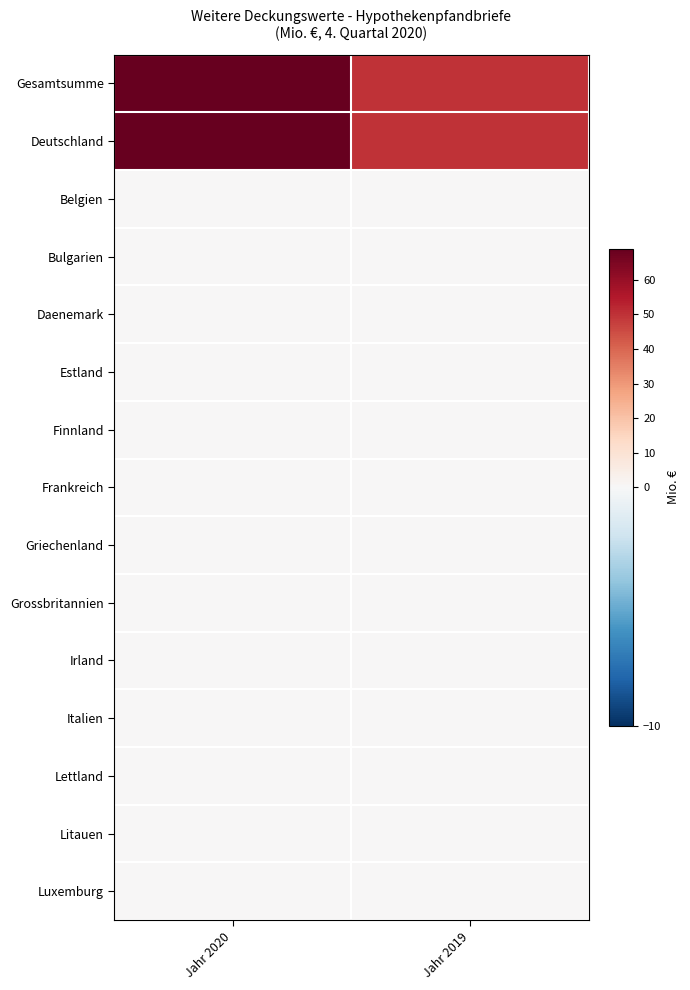

Reading left to right, list all the values displayed in this chart.

Gesamtsumme: Jahr 2020=69	Jahr 2019=50
Deutschland: Jahr 2020=69	Jahr 2019=50
Belgien: Jahr 2020=0	Jahr 2019=0
Bulgarien: Jahr 2020=0	Jahr 2019=0
Daenemark: Jahr 2020=0	Jahr 2019=0
Estland: Jahr 2020=0	Jahr 2019=0
Finnland: Jahr 2020=0	Jahr 2019=0
Frankreich: Jahr 2020=0	Jahr 2019=0
Griechenland: Jahr 2020=0	Jahr 2019=0
Grossbritannien: Jahr 2020=0	Jahr 2019=0
Irland: Jahr 2020=0	Jahr 2019=0
Italien: Jahr 2020=0	Jahr 2019=0
Lettland: Jahr 2020=0	Jahr 2019=0
Litauen: Jahr 2020=0	Jahr 2019=0
Luxemburg: Jahr 2020=0	Jahr 2019=0